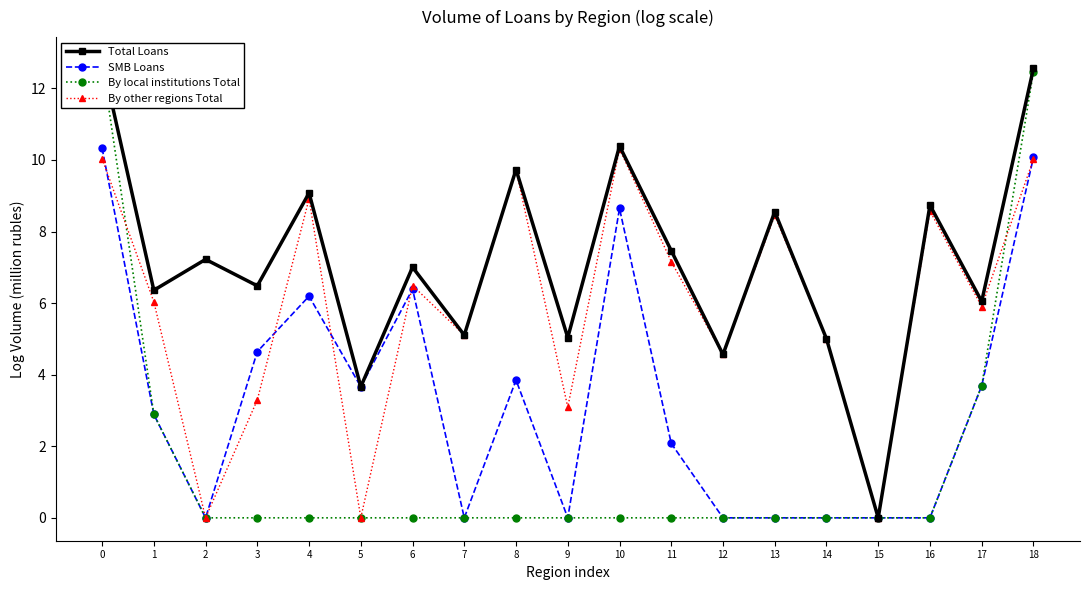

What is the difference between the highest and lowest values at 4?

9.1